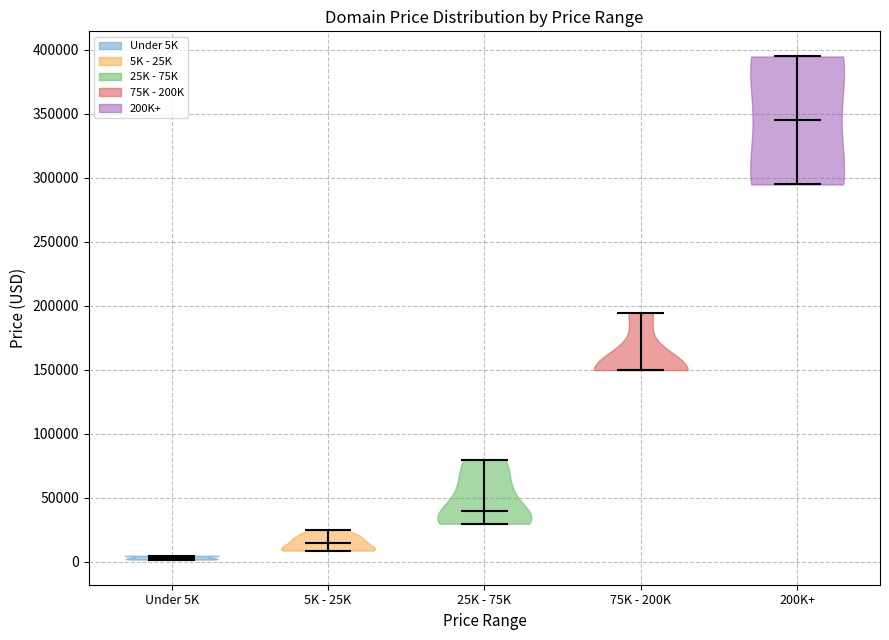

Reading left to right, read every violin against the y-axis: where its median line is, and the lowest and highest points it reaches. The values are not printed on the chart, so give them approximately, as read against the axis.

Under 5K: median line 5000, lowest point 0, highest point 5000
5K - 25K: median line 15000, lowest point 10000, highest point 25000
25K - 75K: median line 40000, lowest point 30000, highest point 80000
75K - 200K: median line 150000, lowest point 150000, highest point 195000
200K+: median line 345000, lowest point 295000, highest point 395000